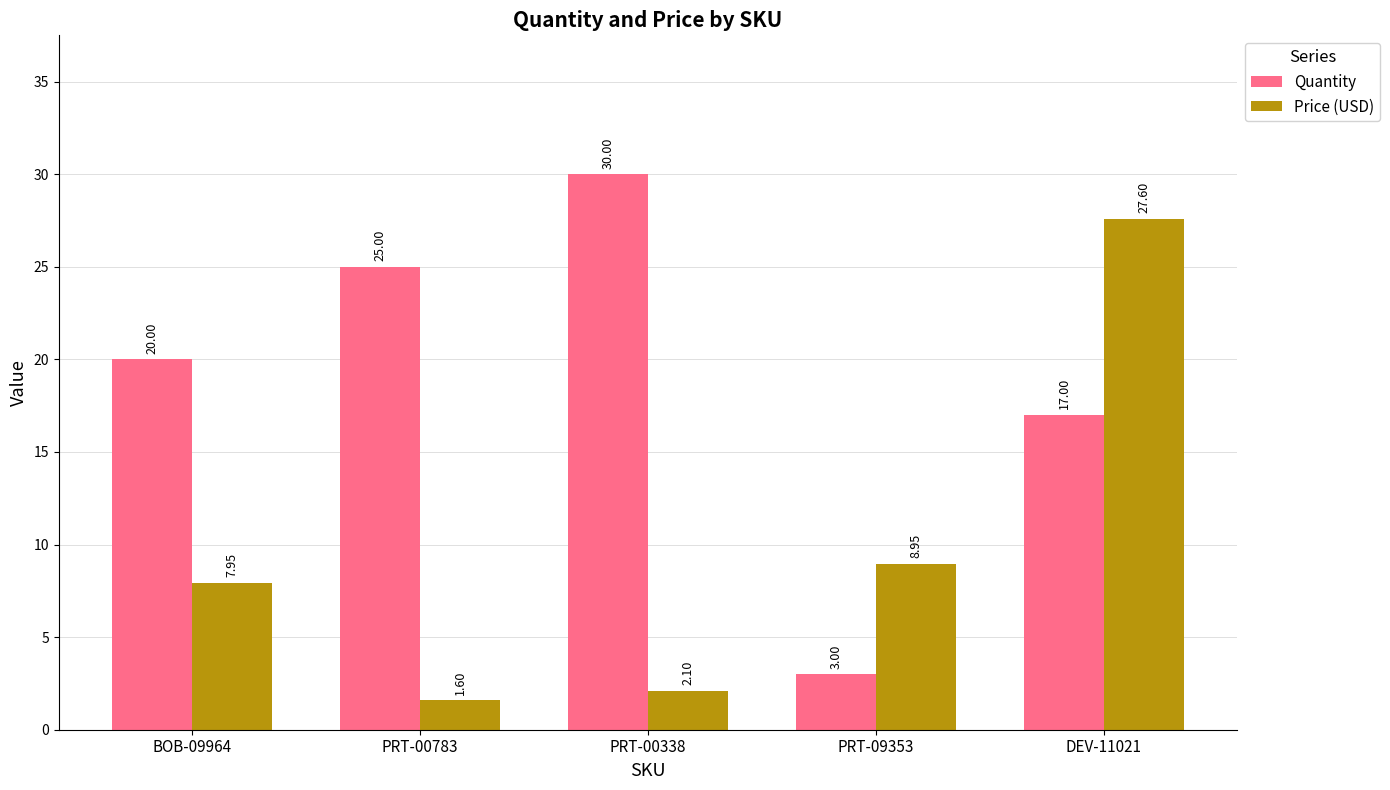

What position from the left is PRT-00783?

2